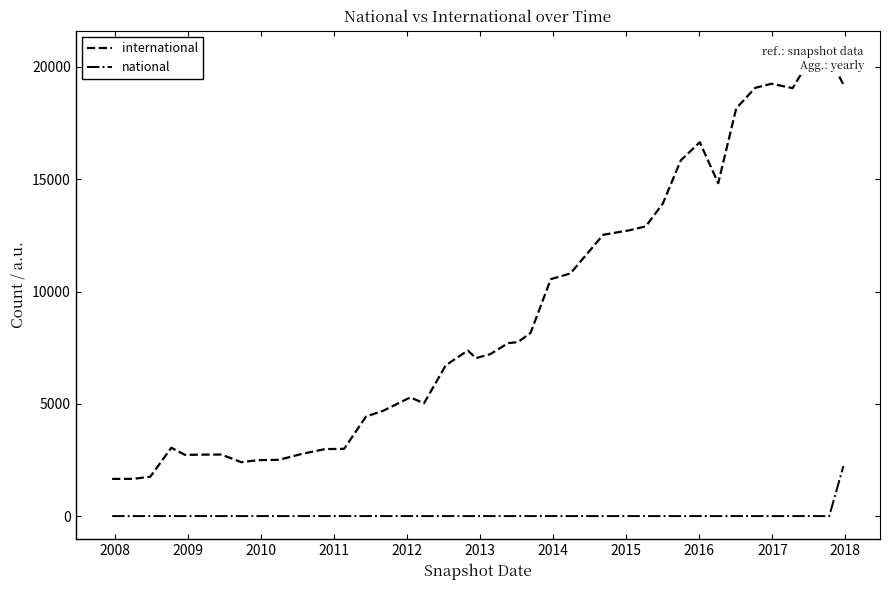

Reading left to right, what are all the values shown in this chart?

international: 1656	1656	1753	3044	2726	2737	2739	2399	2490	2506	2772	2982	2996	4430	4694	5285	5019	6714	7373	7035	7209	7700	7747	8158	10550	10803	12526	12729	12902	13915	15841	16646	14823	18155	19069	19251	19055	20583	20430	19211
national: 0	0	0	0	0	0	0	0	0	0	0	0	0	0	0	0	0	0	0	0	0	0	0	0	0	0	0	0	0	0	0	0	0	0	0	0	0	0	0	2229